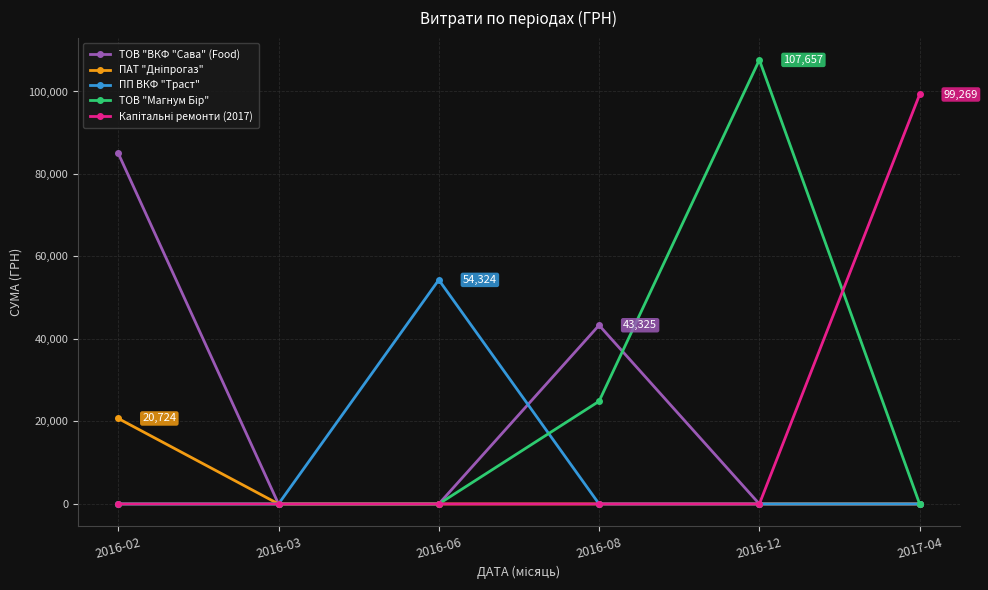

Count the number of data series in this chart.

5